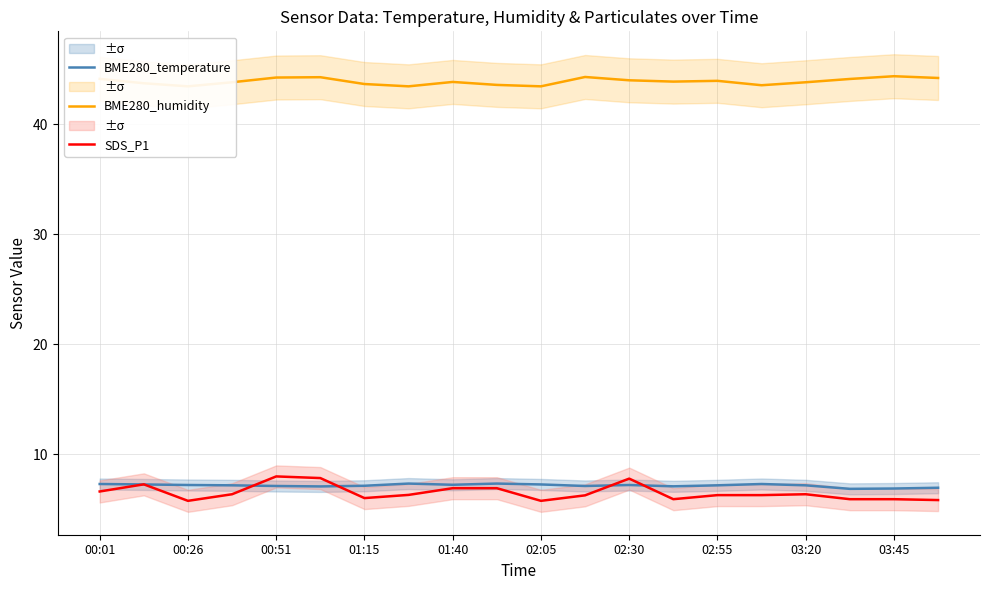

What is the highest value of the SDS_P1 series?

8.0